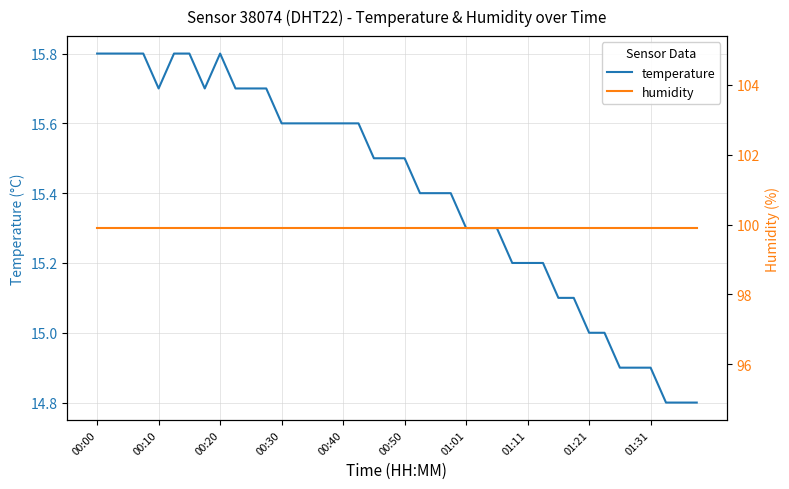

Which series has the largest range (max minus min)?

temperature